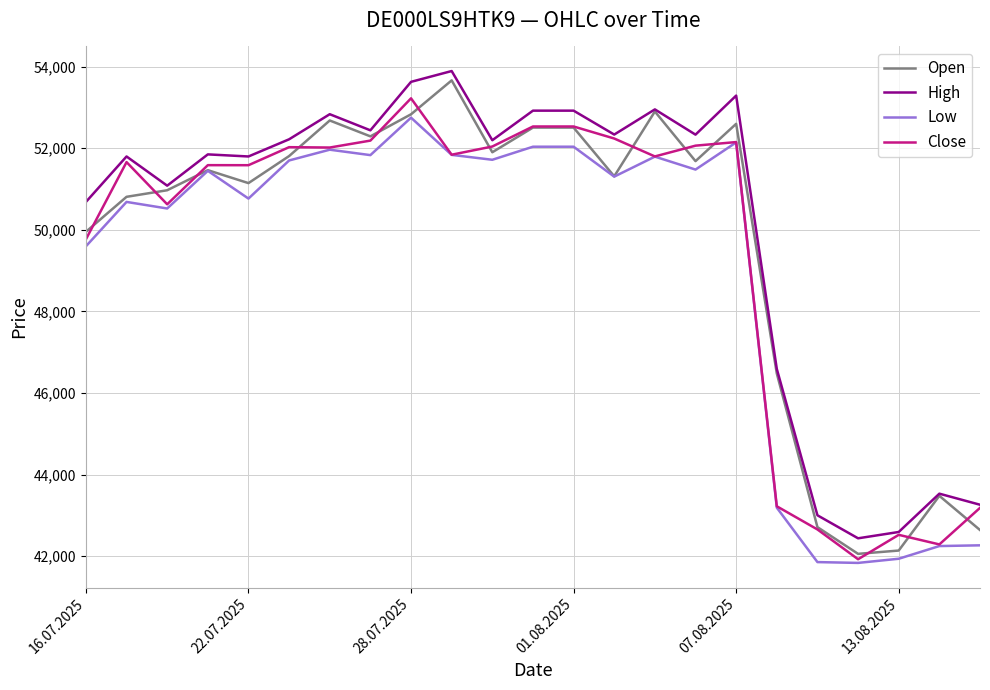

What is the maximum value shown in the chart?

53892